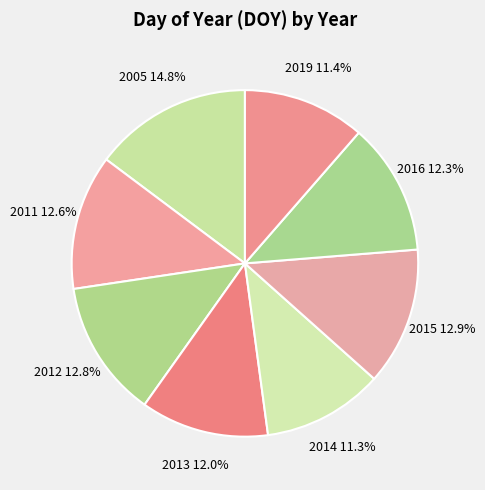

What is the ratio of the value at 2016 to the value at 2011?

1.0